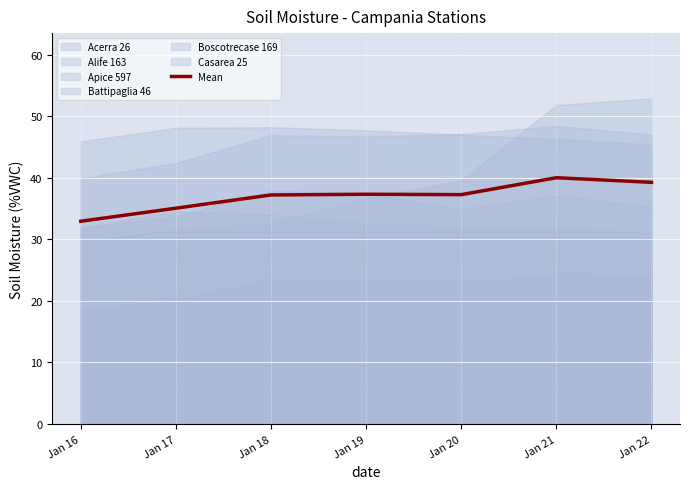

What is the lowest value of the Mean series?

32.9